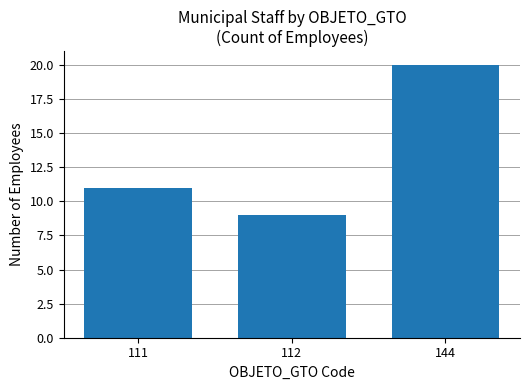

What is the sum of all values?

40